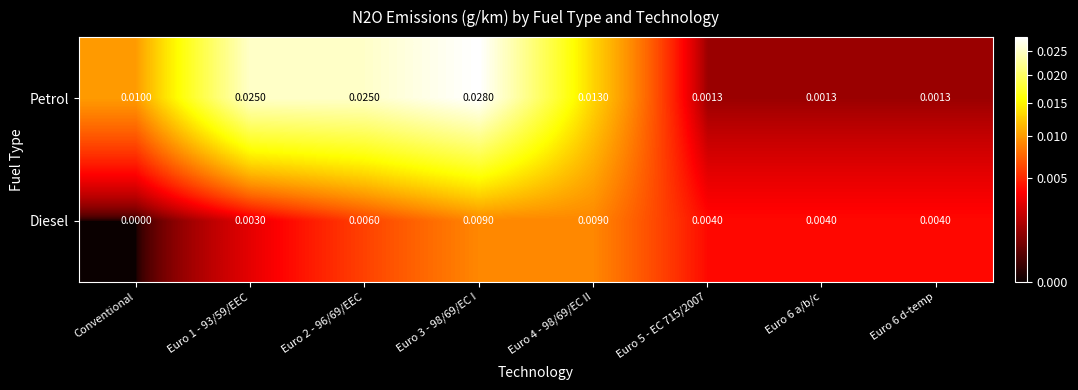

Count the number of categories in the chart.

8